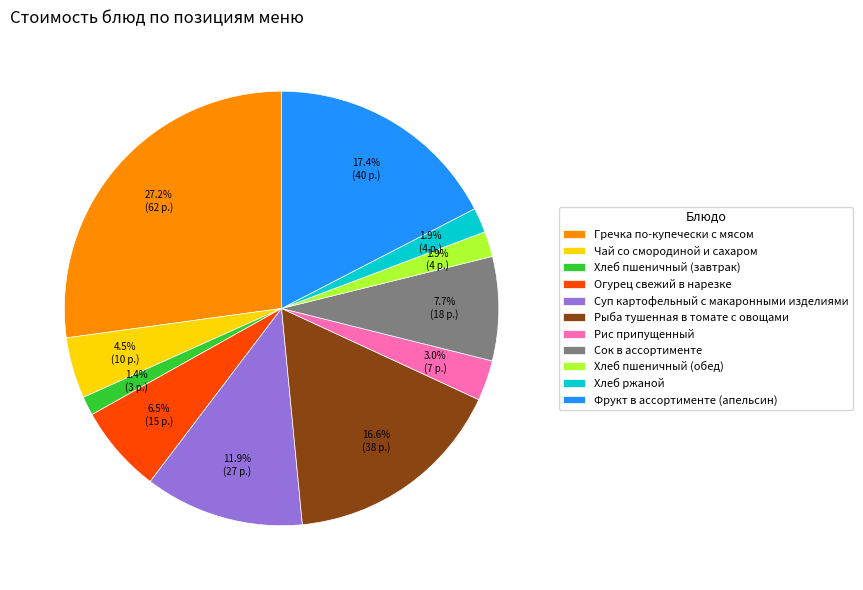

Does Суп картофельный с макаронными изделиями represent more than half of the total?

No